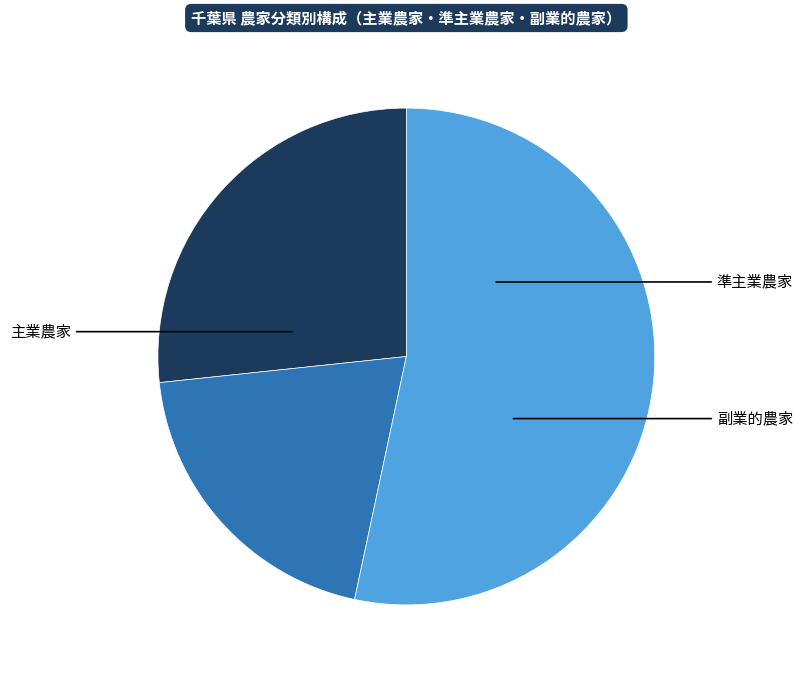

Is there any slice that represents more than half of the pie?

Yes